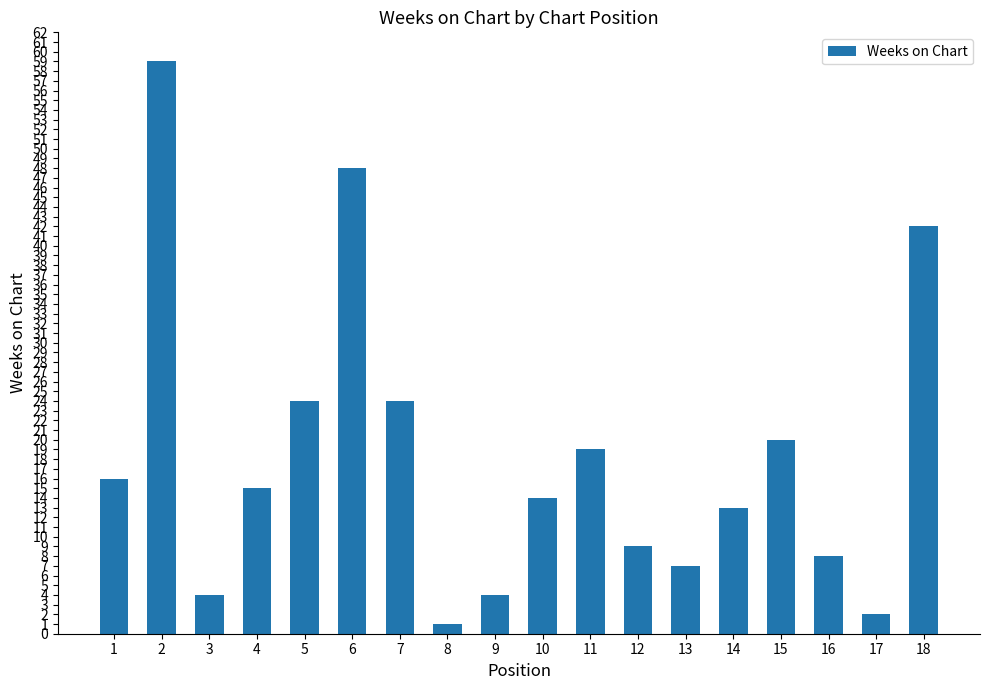

Is it true that the value at 6 is 48?

True